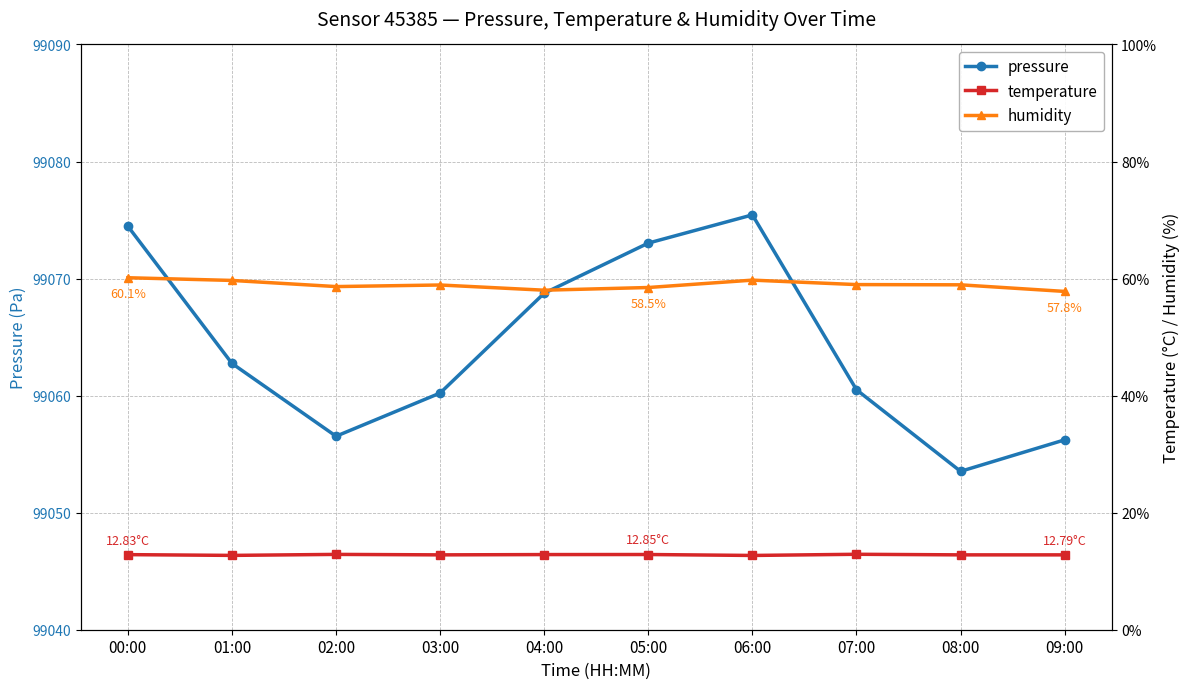

What is the smallest value displayed?

12.7